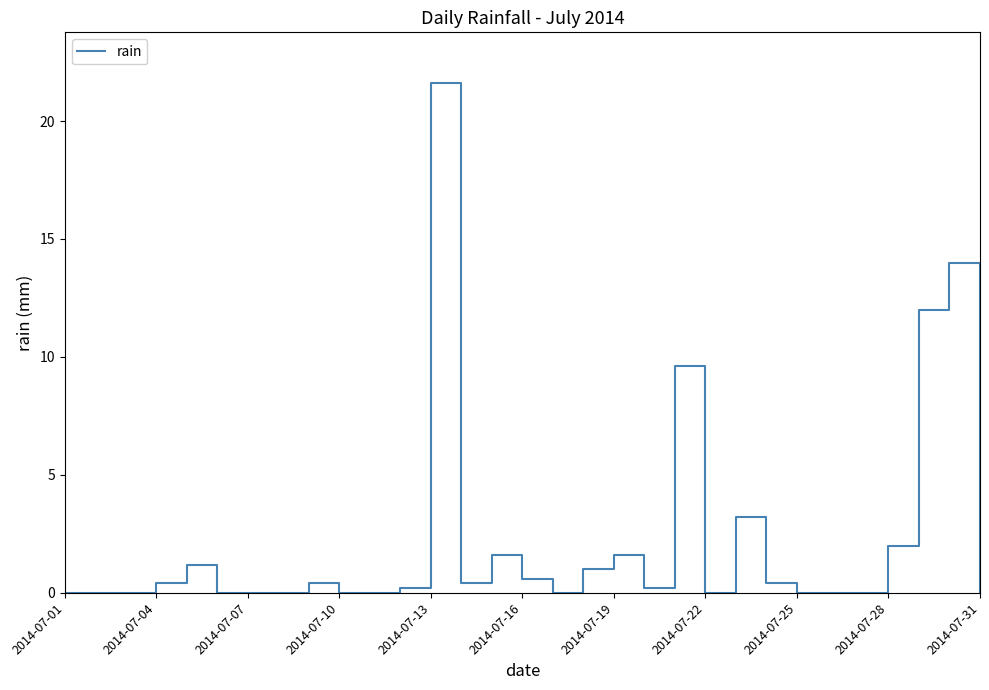

True or false: the data has more than 1 interior local peaks.

True